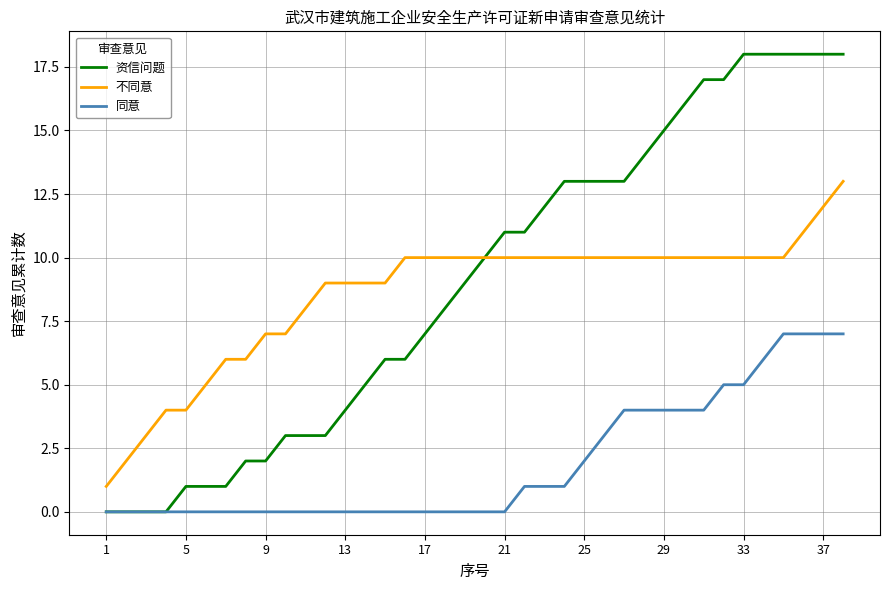

Reading left to right, transcribe all the data shown in this chart.

资信问题: 0	0	0	0	1	1	1	2	2	3	3	3	4	5	6	6	7	8	9	10	11	11	12	13	13	13	13	14	15	16	17	17	18	18	18	18	18	18
不同意: 1	2	3	4	4	5	6	6	7	7	8	9	9	9	9	10	10	10	10	10	10	10	10	10	10	10	10	10	10	10	10	10	10	10	10	11	12	13
同意: 0	0	0	0	0	0	0	0	0	0	0	0	0	0	0	0	0	0	0	0	0	1	1	1	2	3	4	4	4	4	4	5	5	6	7	7	7	7